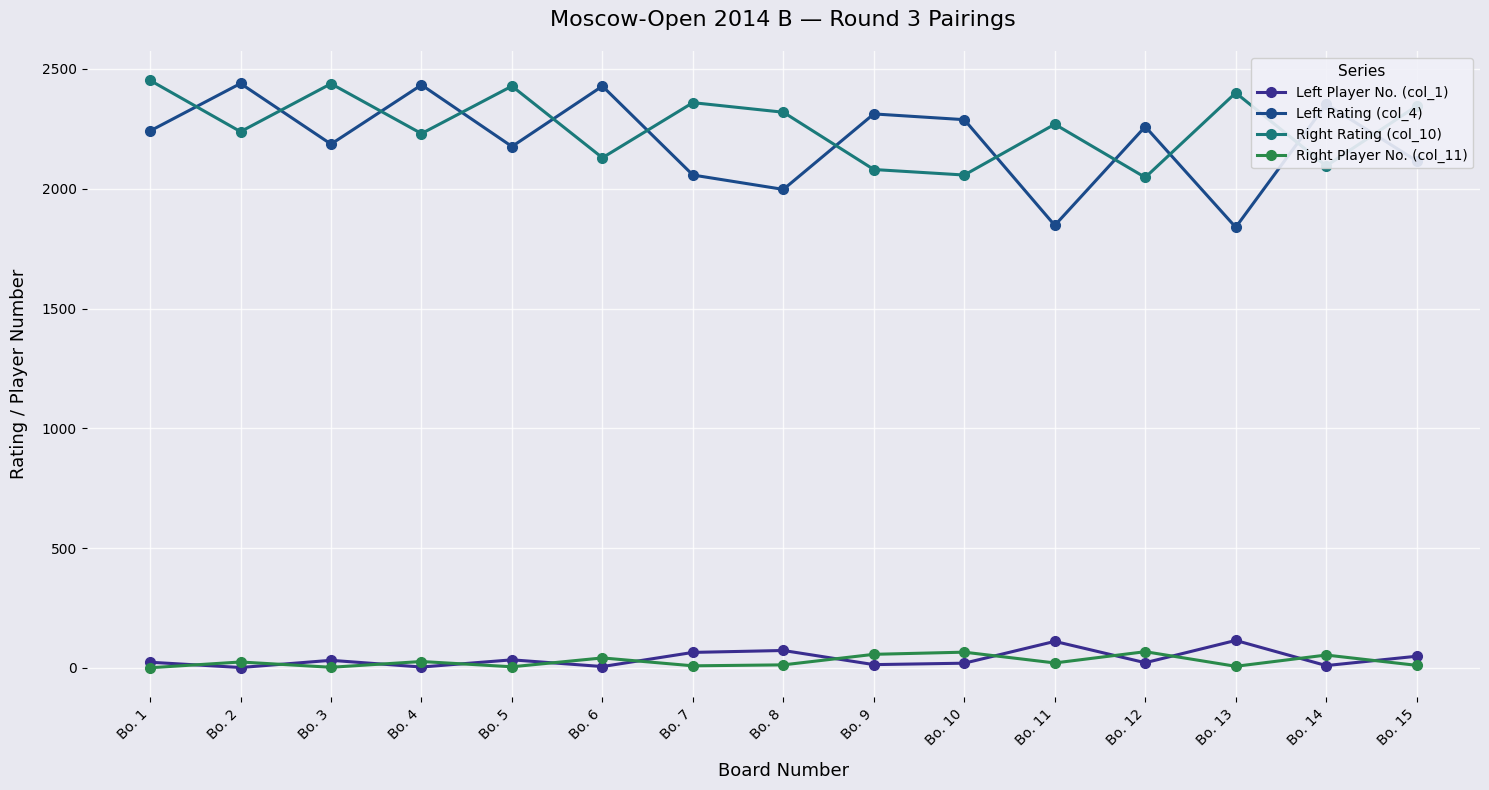

Is it true that Left Rating (col_4) equals 1839 at Bo. 13?

True